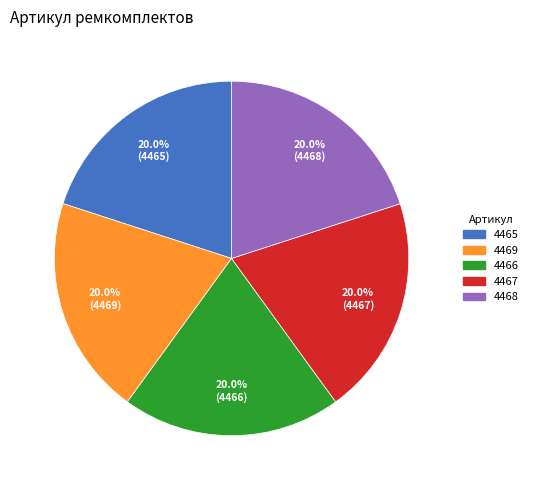

How many segments does this pie chart have?

5